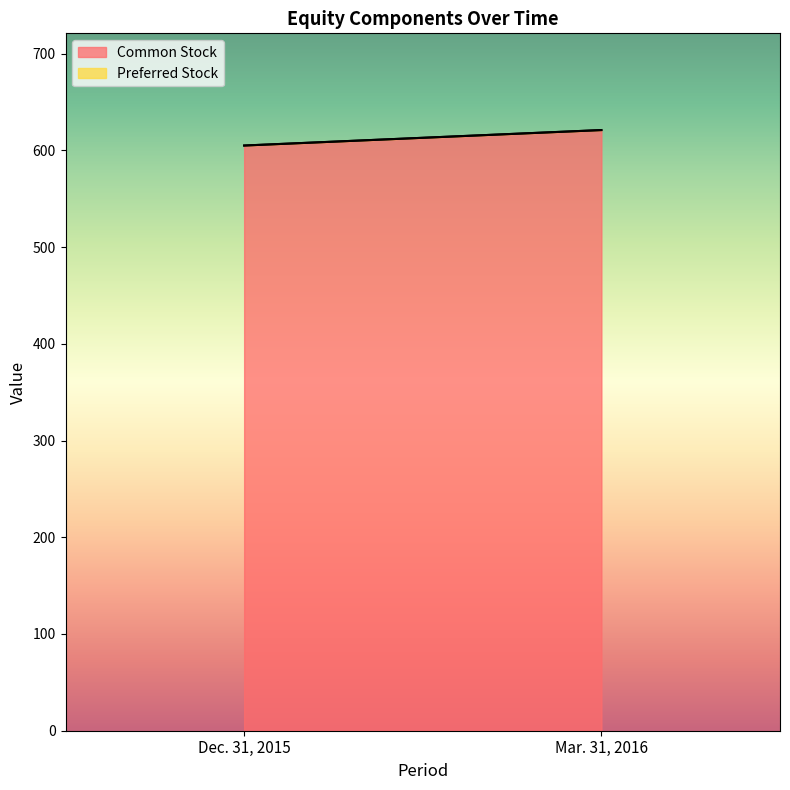

Count the number of categories in the chart.

2